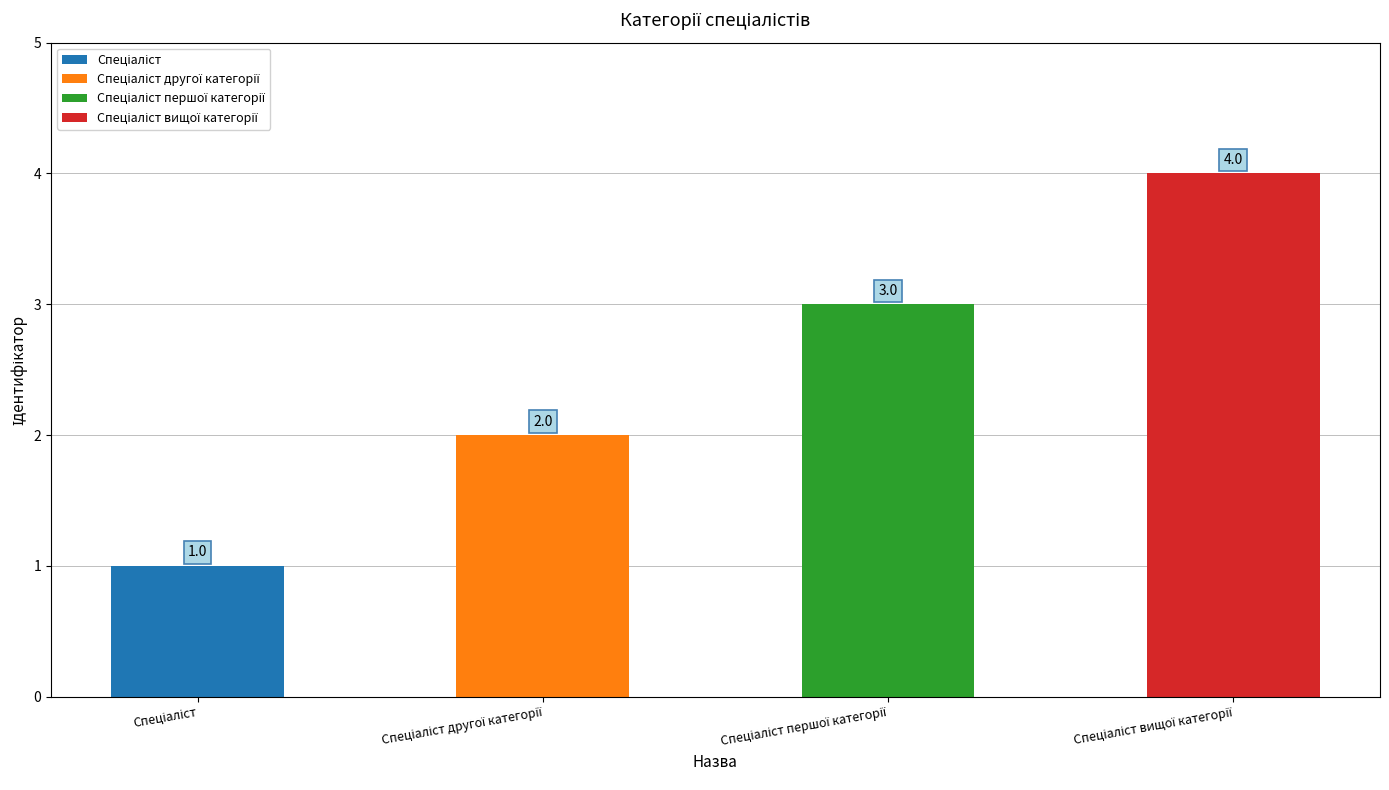

How many bars are there in total?

4